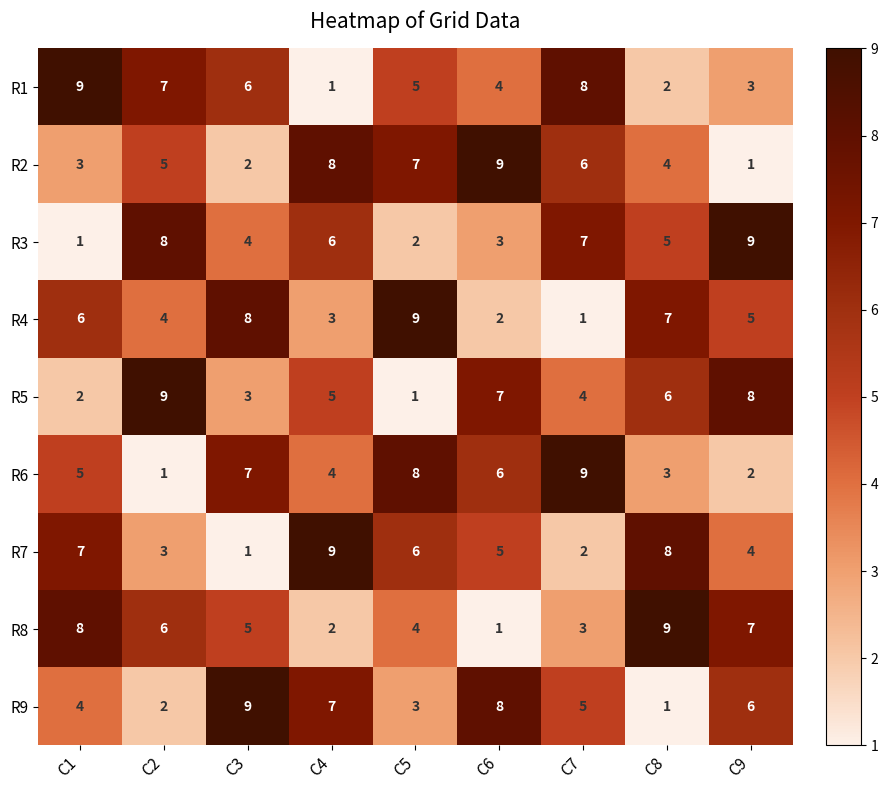

Count the R7 values in the range 3 to 7.

5